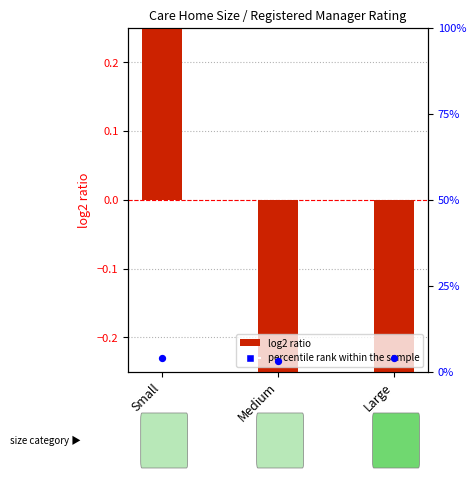

What are all the series names shown in the legend?

log2 ratio, percentile rank within the sample